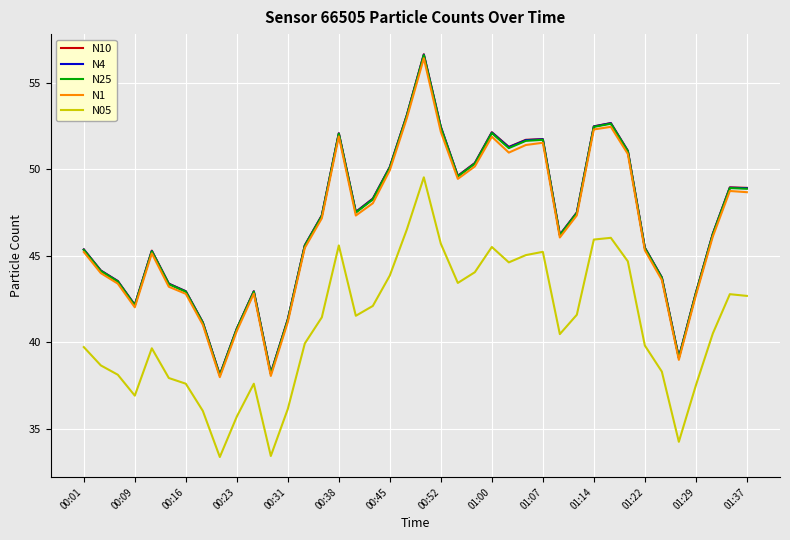

How many values in the N25 series exceed 47?

20